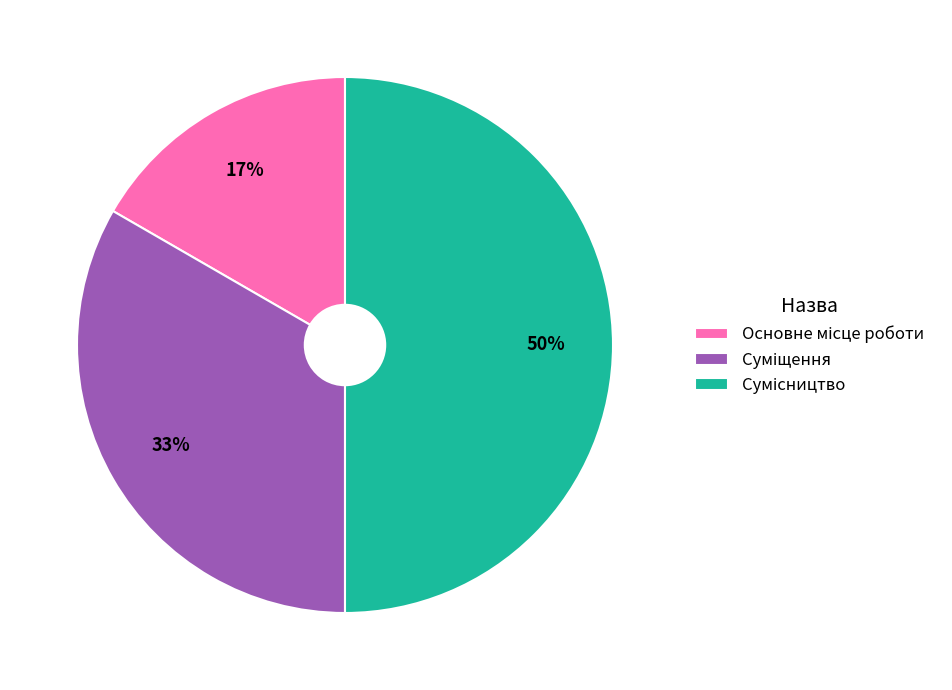

To the nearest percent, what is the difference between the largest and smallest slice percentages?

33%